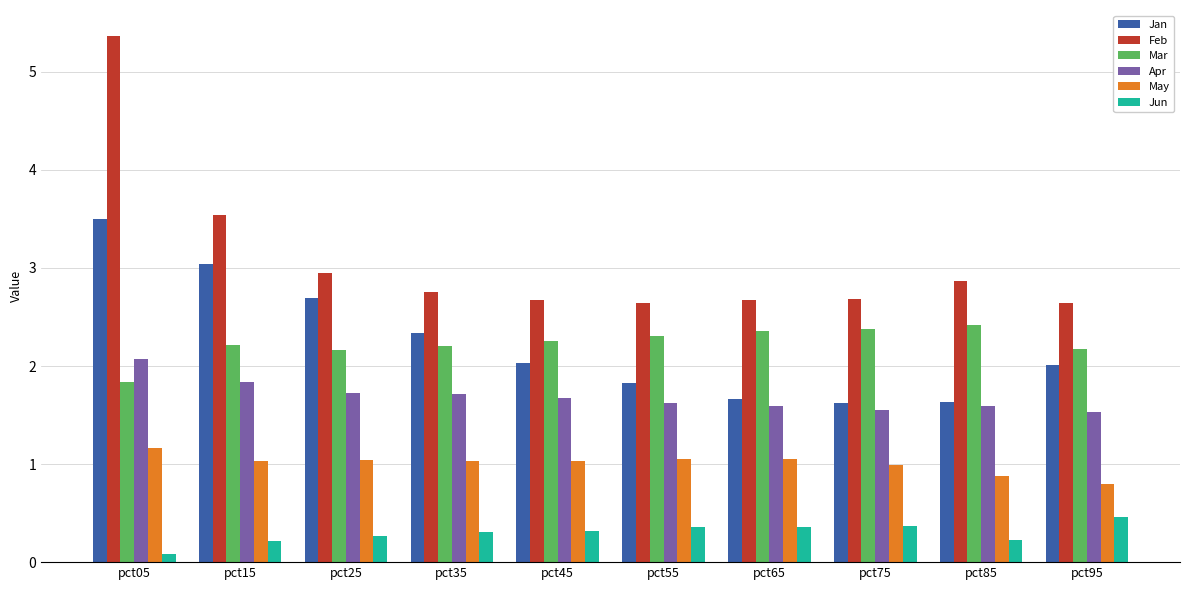

Which label corresponds to the largest value in the chart?

pct05